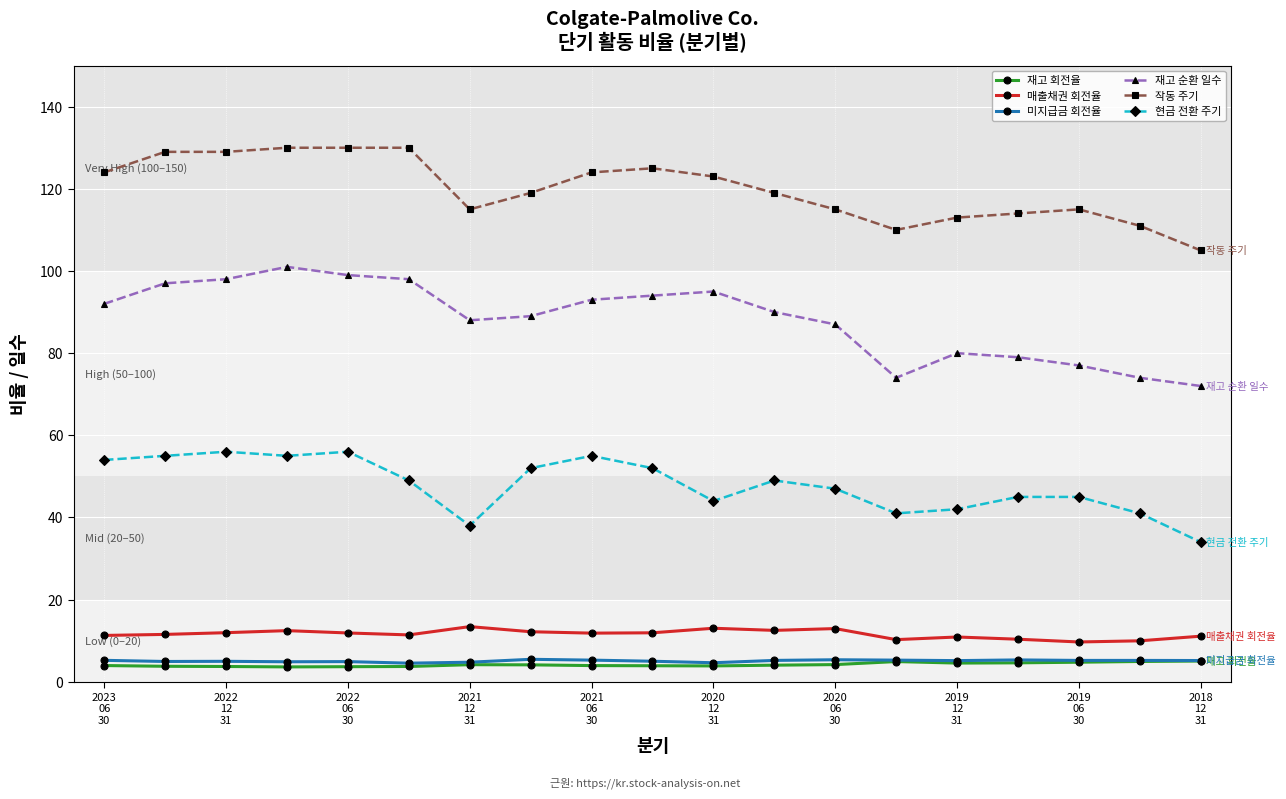

At how many categories does at least one series exceed 121?

9